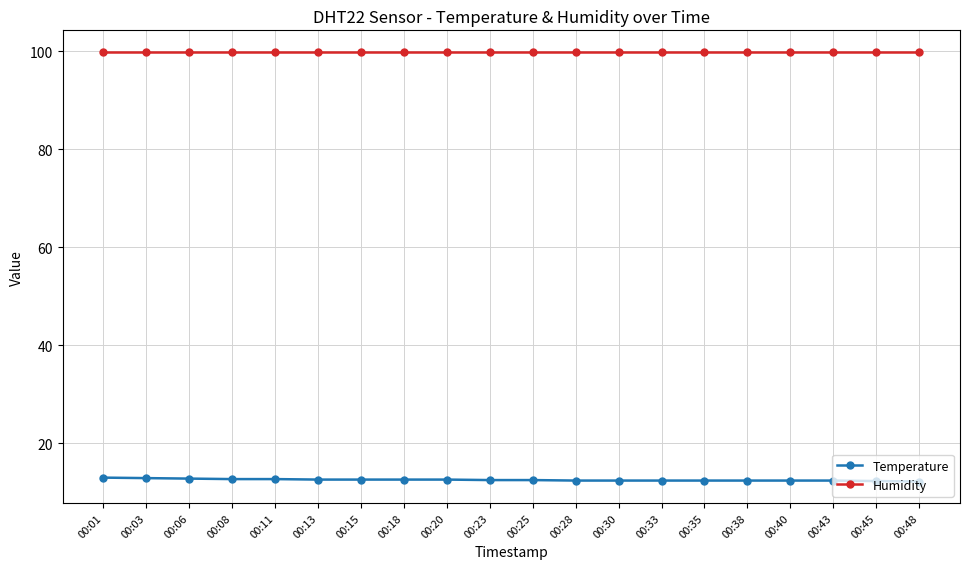

What is the difference between the highest and lowest values at 00:23?

87.4